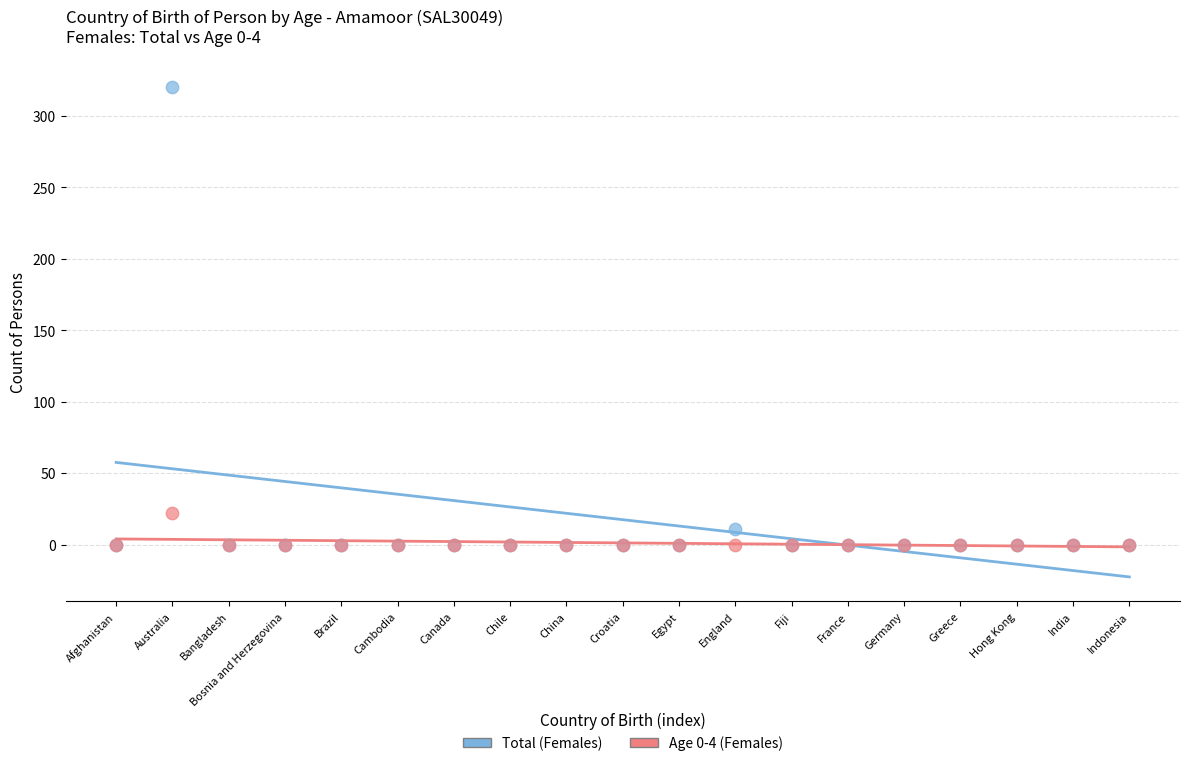

Which series has the widest spread of Y values?

Total (Females)